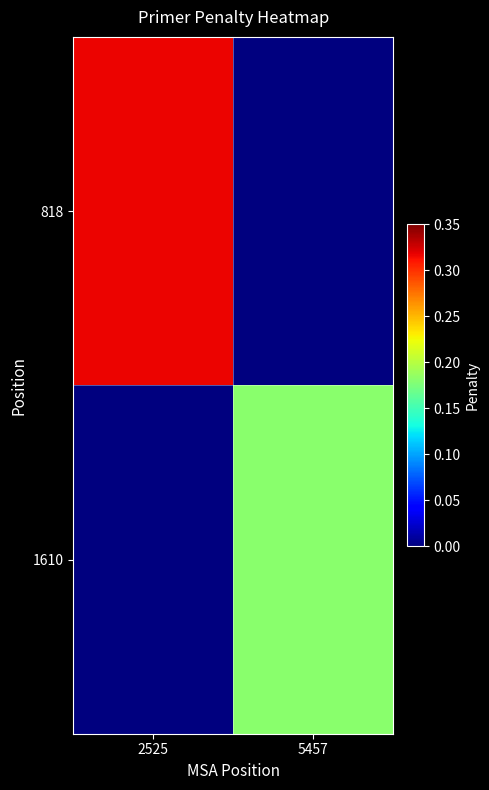

At which category is the sum across all series the highest?

2525